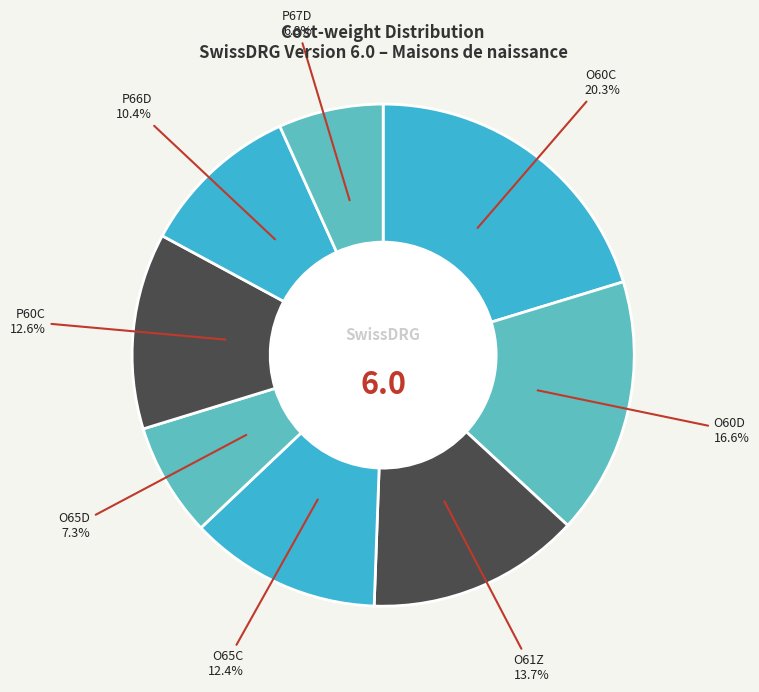

Which slice is the smallest?

P67D